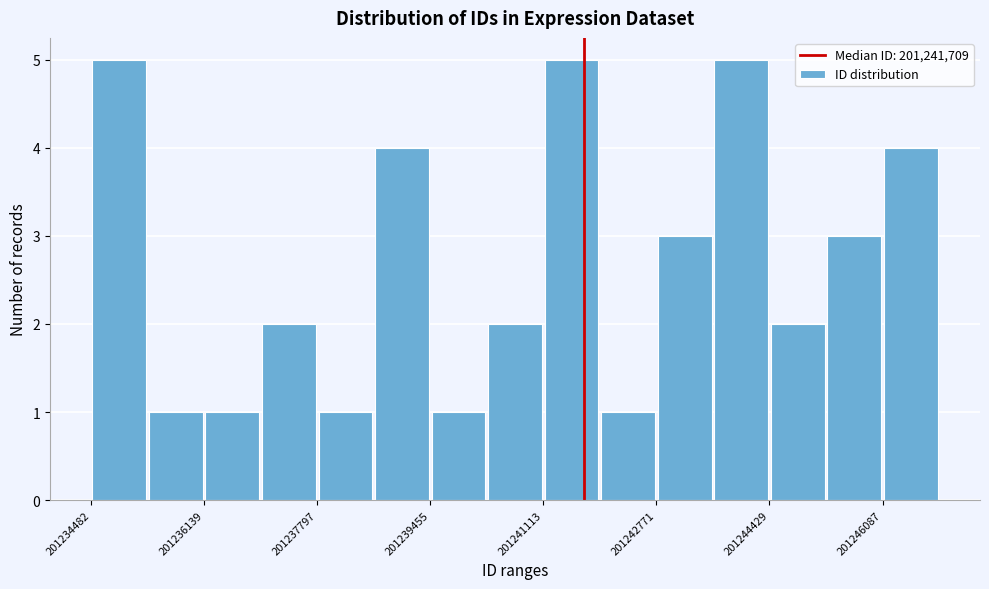

What is the height of the bar covering 201237000 to 201237800 on the x-axis? Neither the bar edges nor the heights are printed on the chart, so give them approximately, as read against the axes.

2